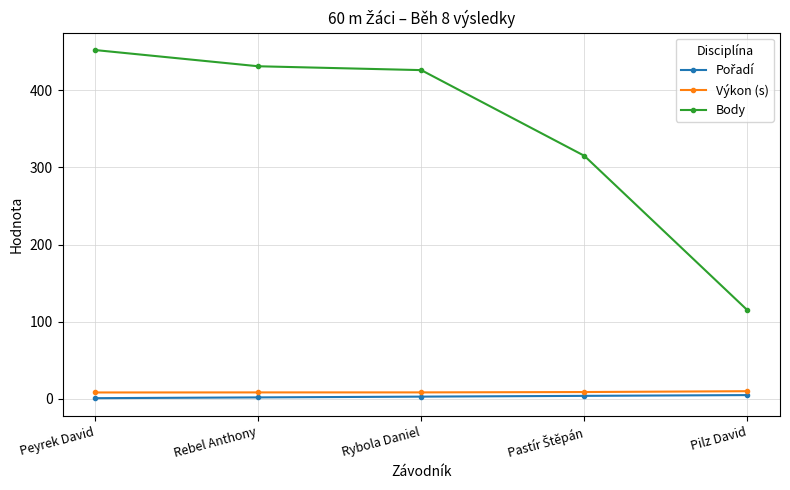

True or false: Body and Výkon (s) intersect in this chart.

False